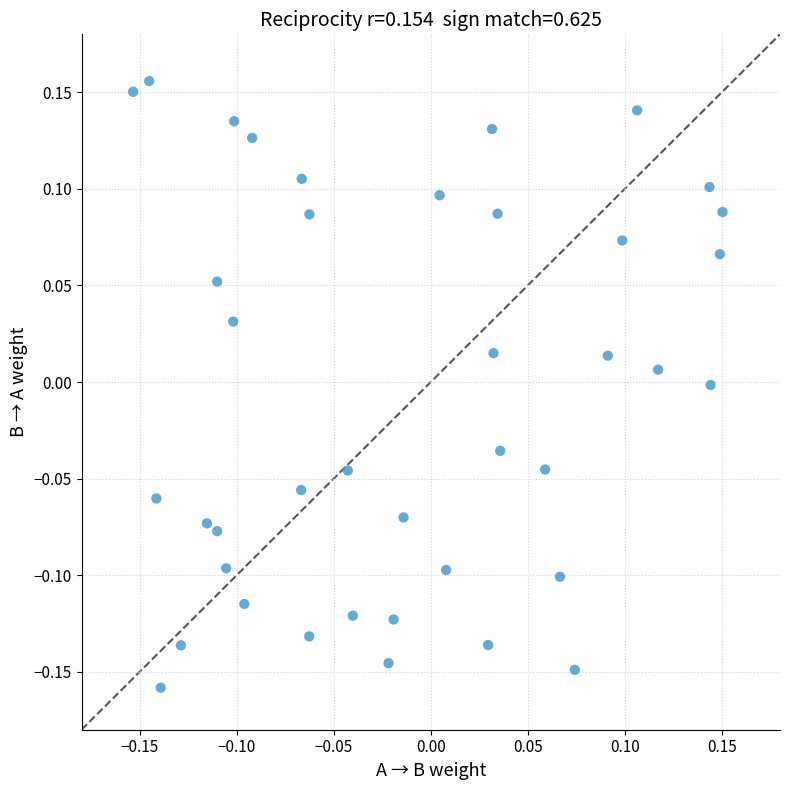

What is the range of X values (max minus min)?

0.3